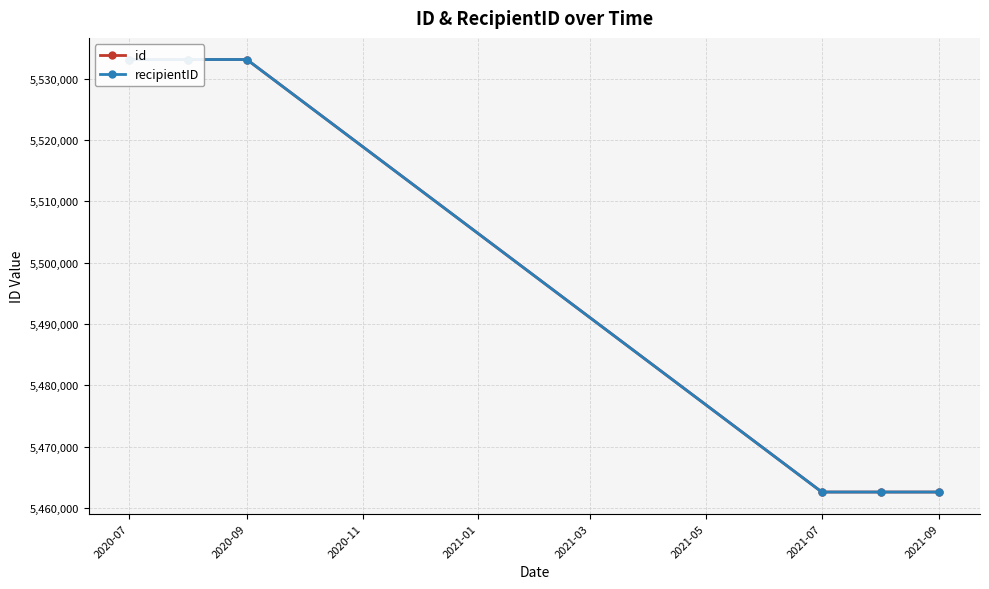

At how many categories does at least one series exceed 5474295?

3